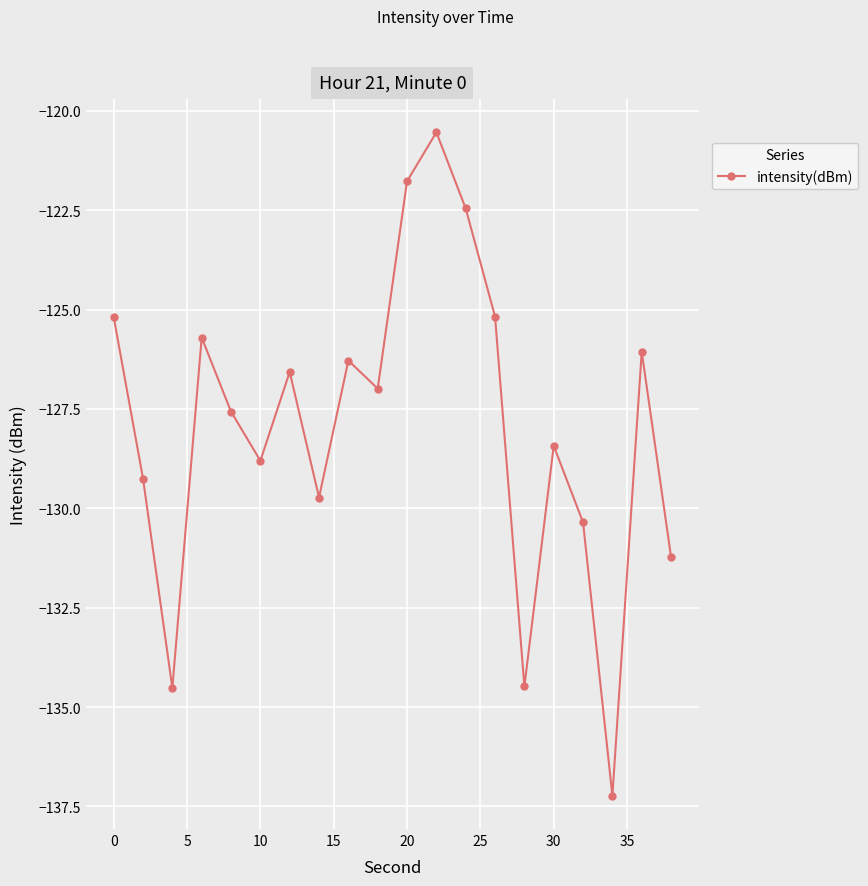

What is the smallest value displayed?

-137.2